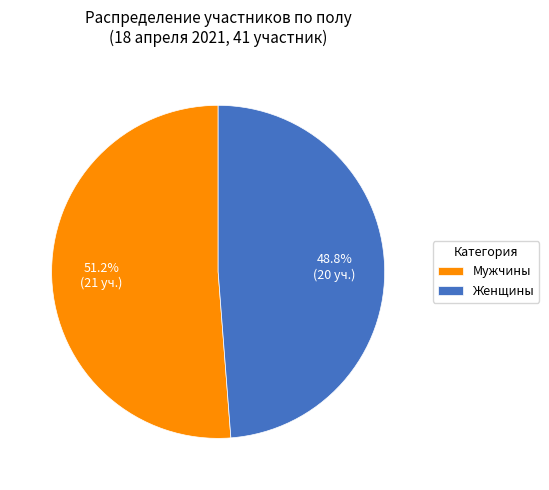

The Женщины slice represents 17% of the pie. True or false?

False